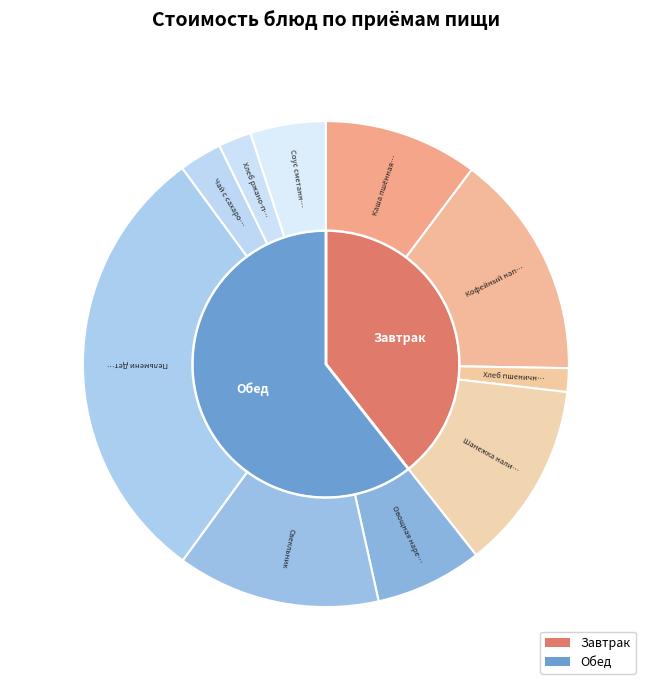

Count the number of slices in the pie.

10